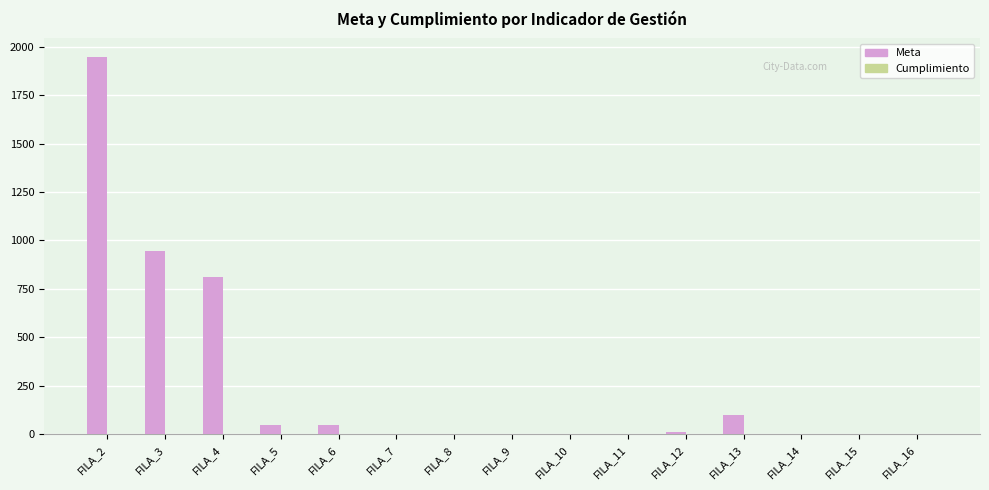

How many groups of bars are there?

15